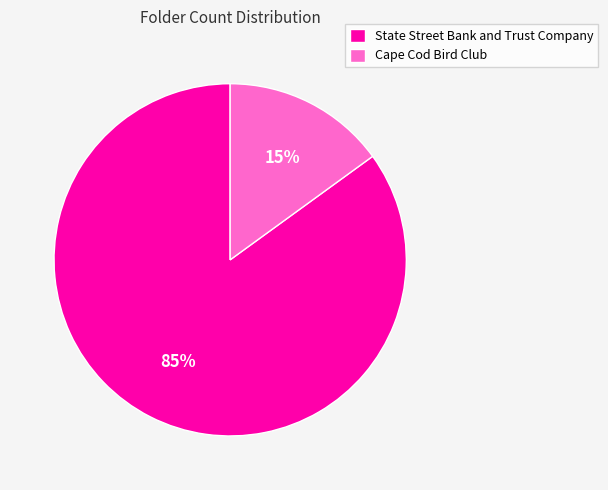

How many slices are in this pie chart?

2